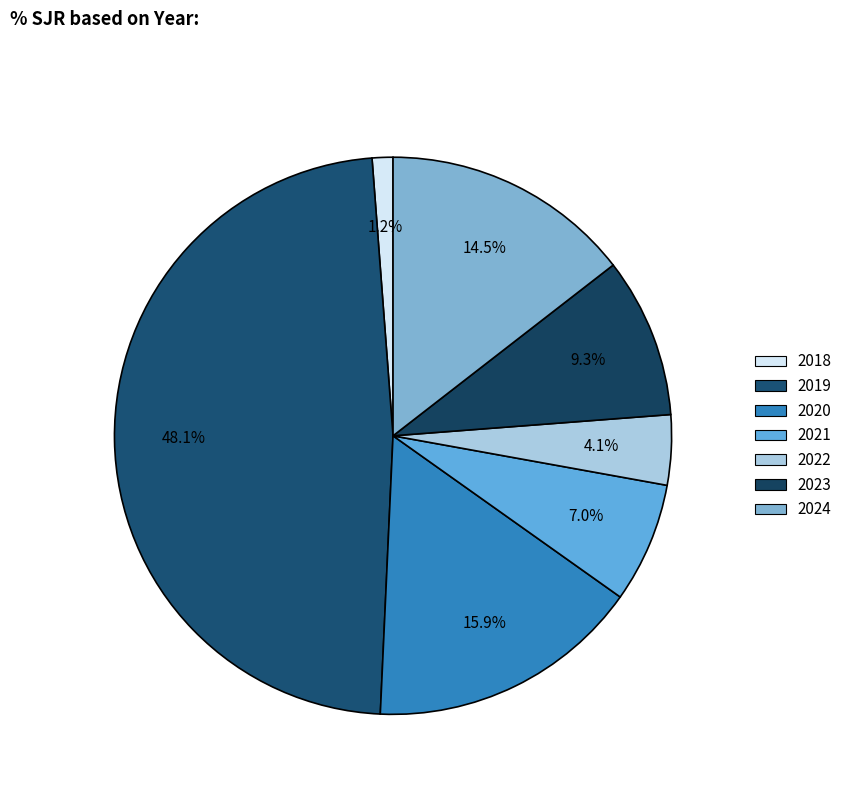

To the nearest percent, what is the average slice percentage?

14%